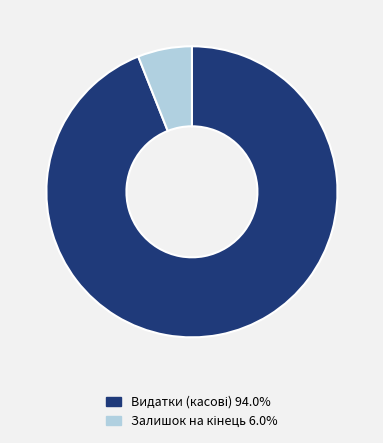

Is there a majority slice in this chart?

Yes